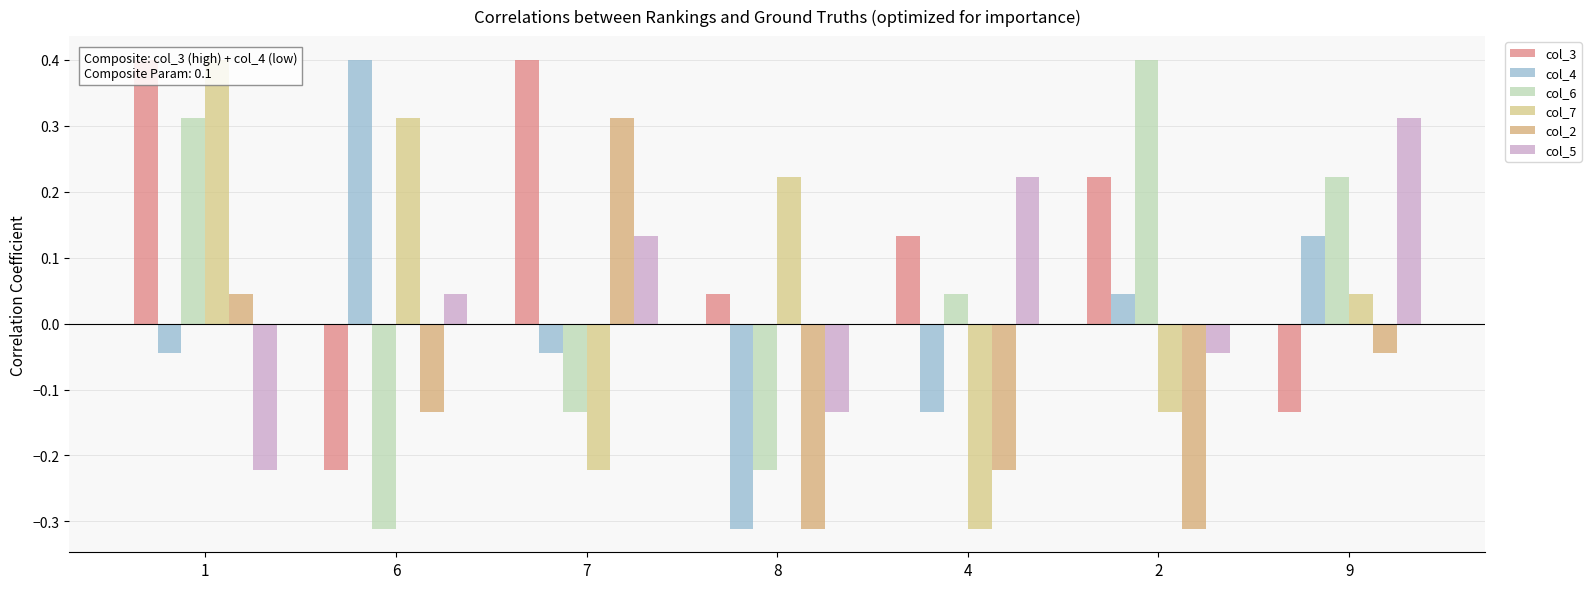

The value of col_3 at 2 is 0.1. True or false?

False